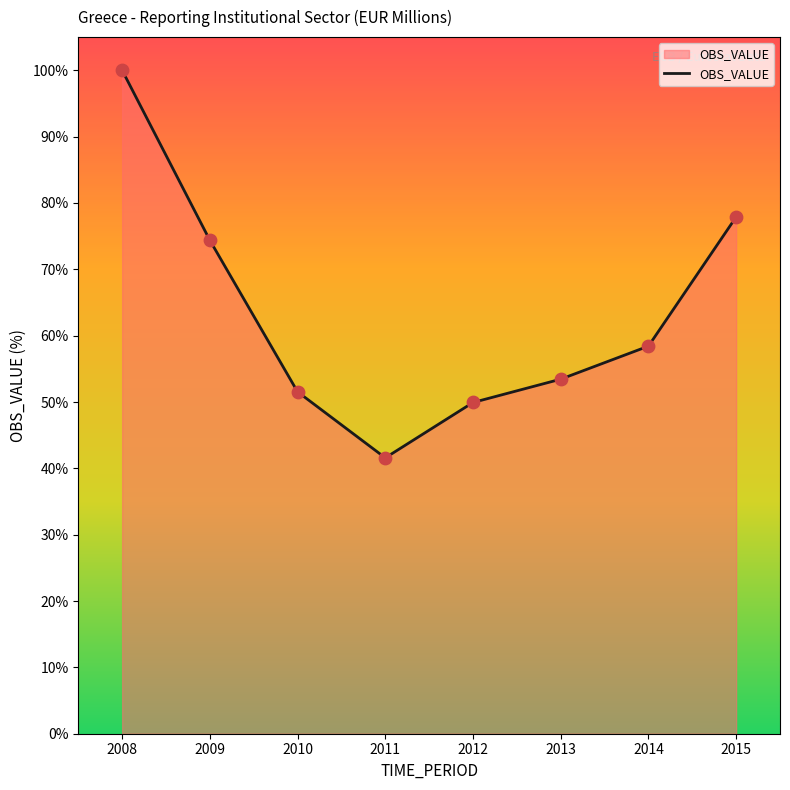

What is the change in value from 2011 to 2013?

+11.9